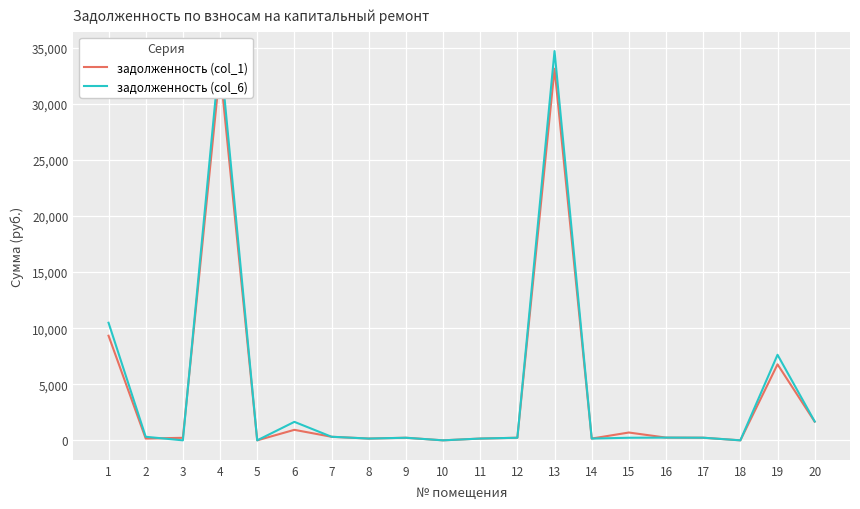

What is the highest value of the задолженность (col_6) series?

34714.0